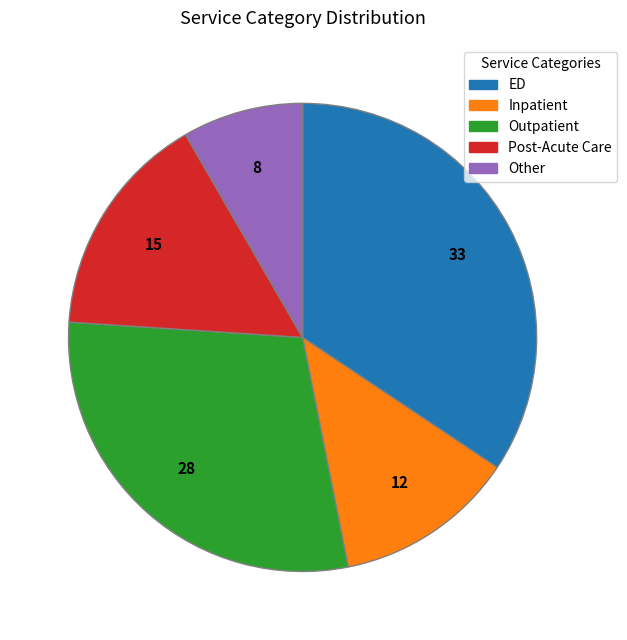

Is Other the majority of the pie?

No